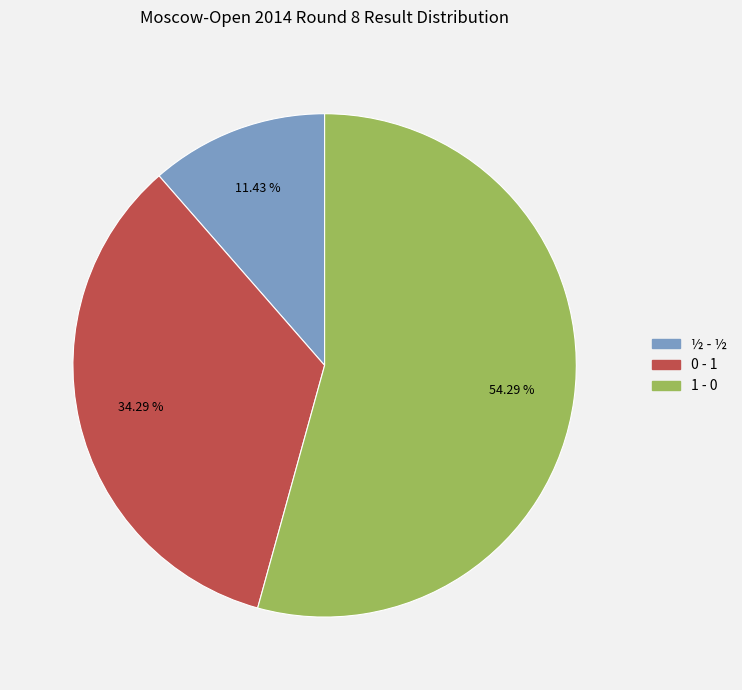

To the nearest percent, what is the difference between the 1 - 0 and ½ - ½ slice percentages?

43%